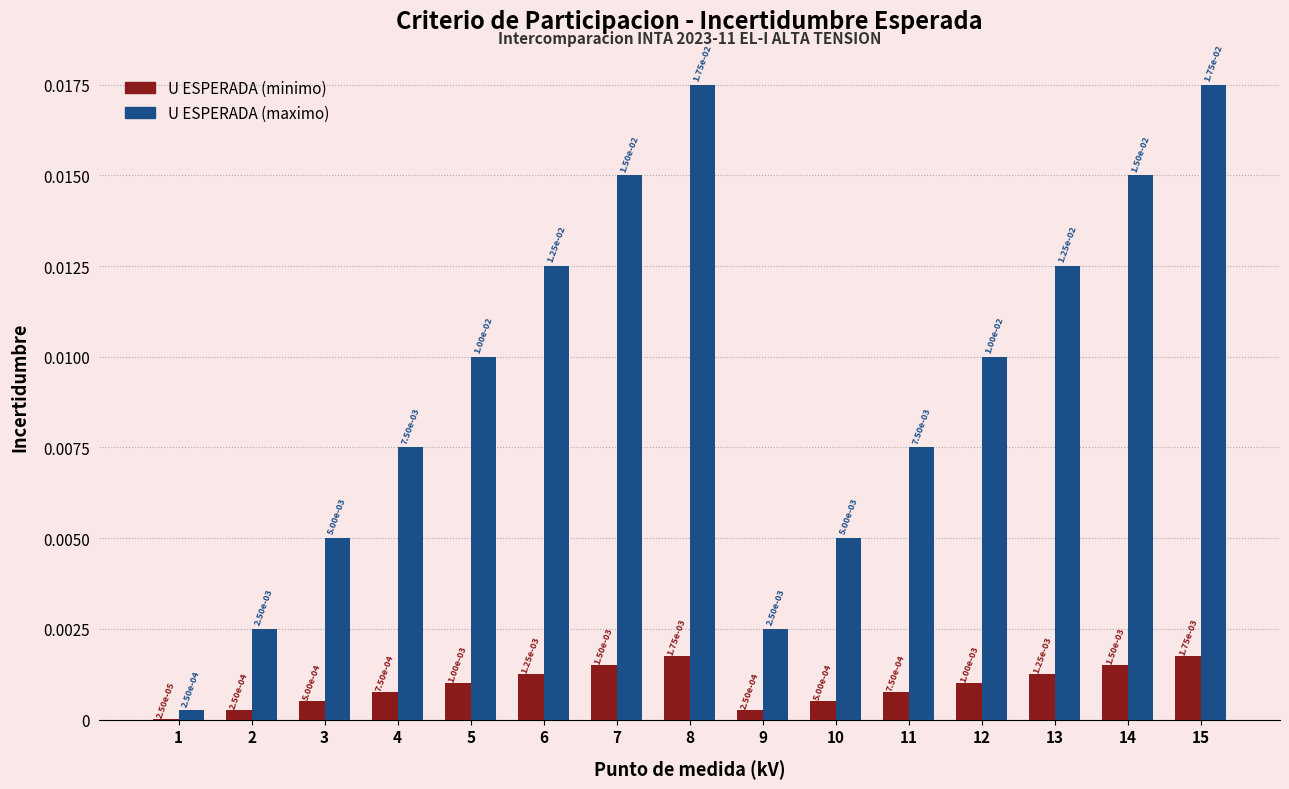

Which series changed the most between 1 and 12?

U ESPERADA (maximo)